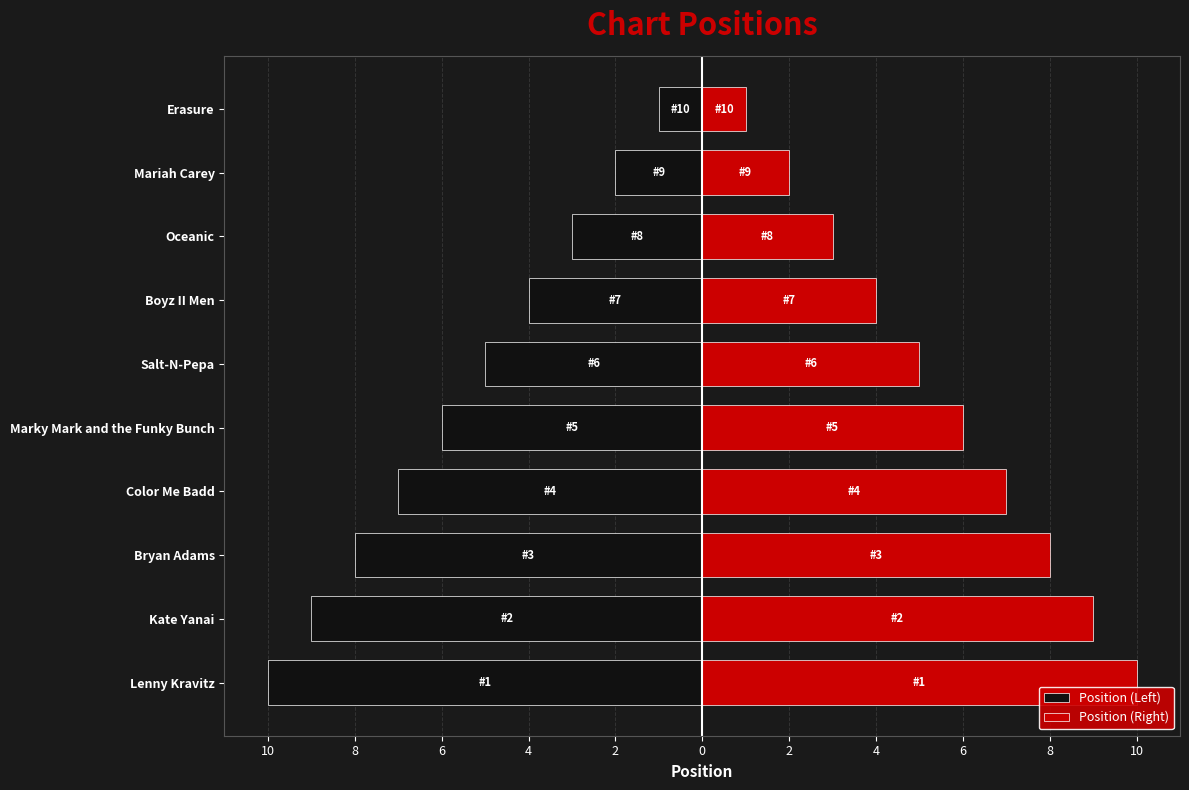

Rank the series by their average value, from lowest to highest.

Position (Left), Position (Right)